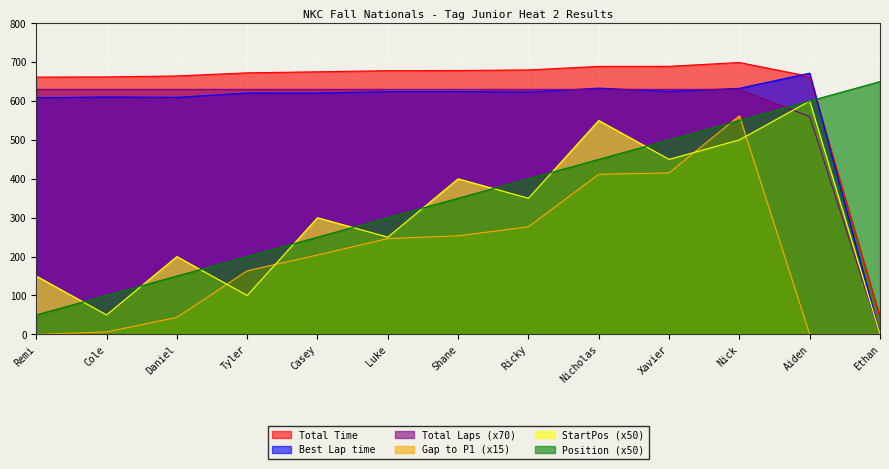

What is the greatest value displayed?

699.0